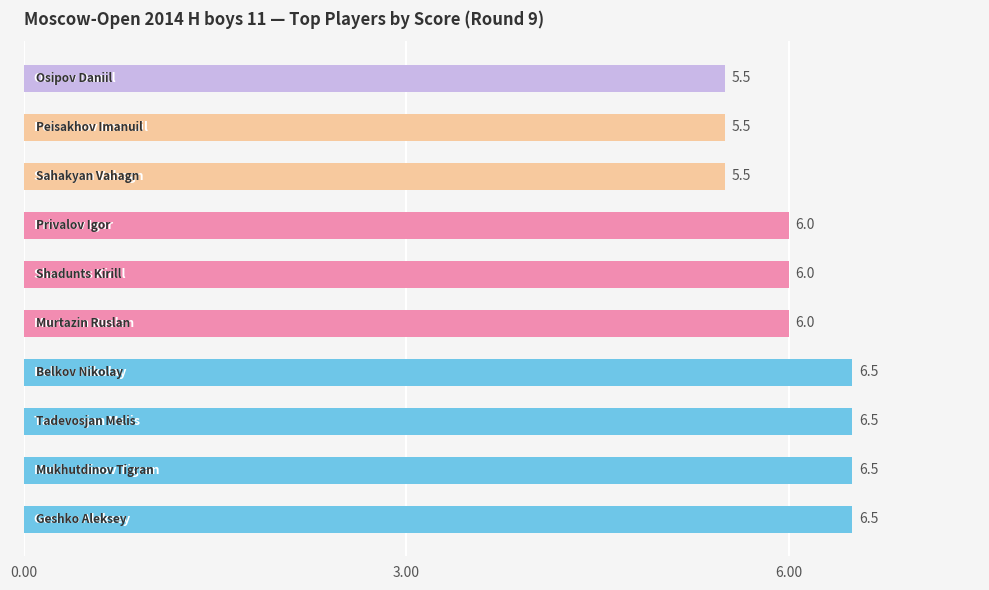

What is the smallest value displayed?

5.5